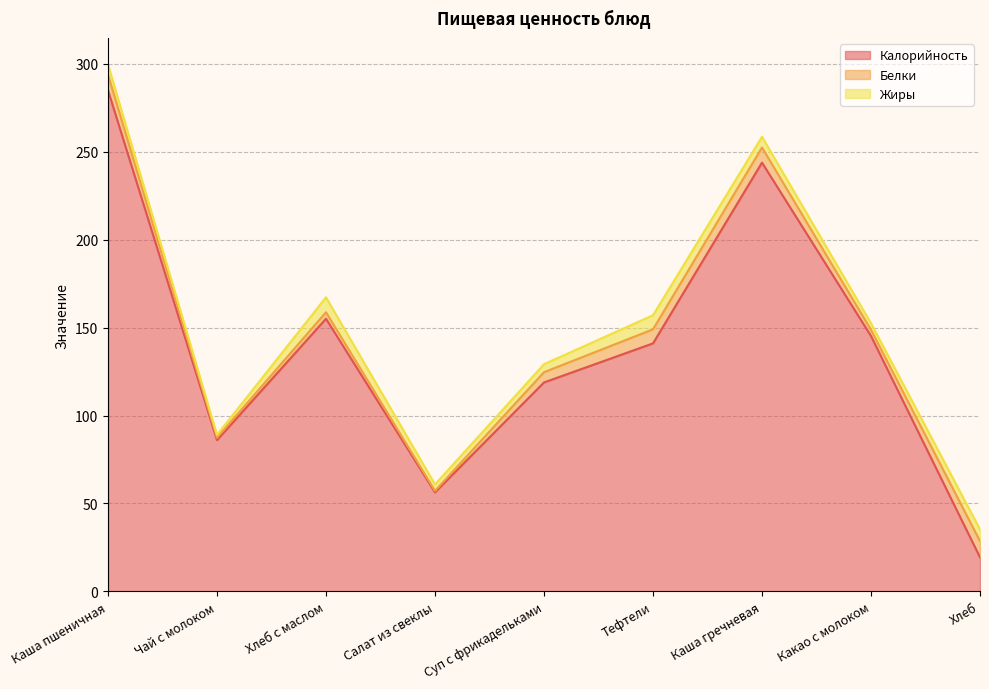

List the labels in order of Белки value, smallest first.

Салат из свеклы, Чай с молоком, Какао с молоком, Хлеб с маслом, Суп с фрикадельками, Тефтели, Каша гречневая, Каша пшеничная, Хлеб